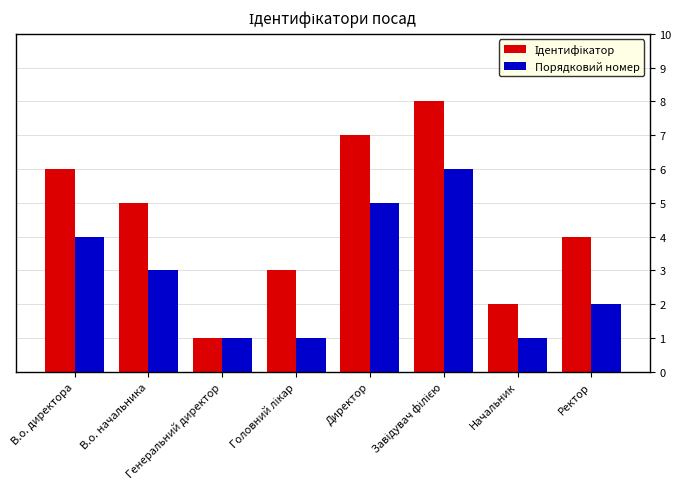

What is the total value across all series at В.о. начальника?

8